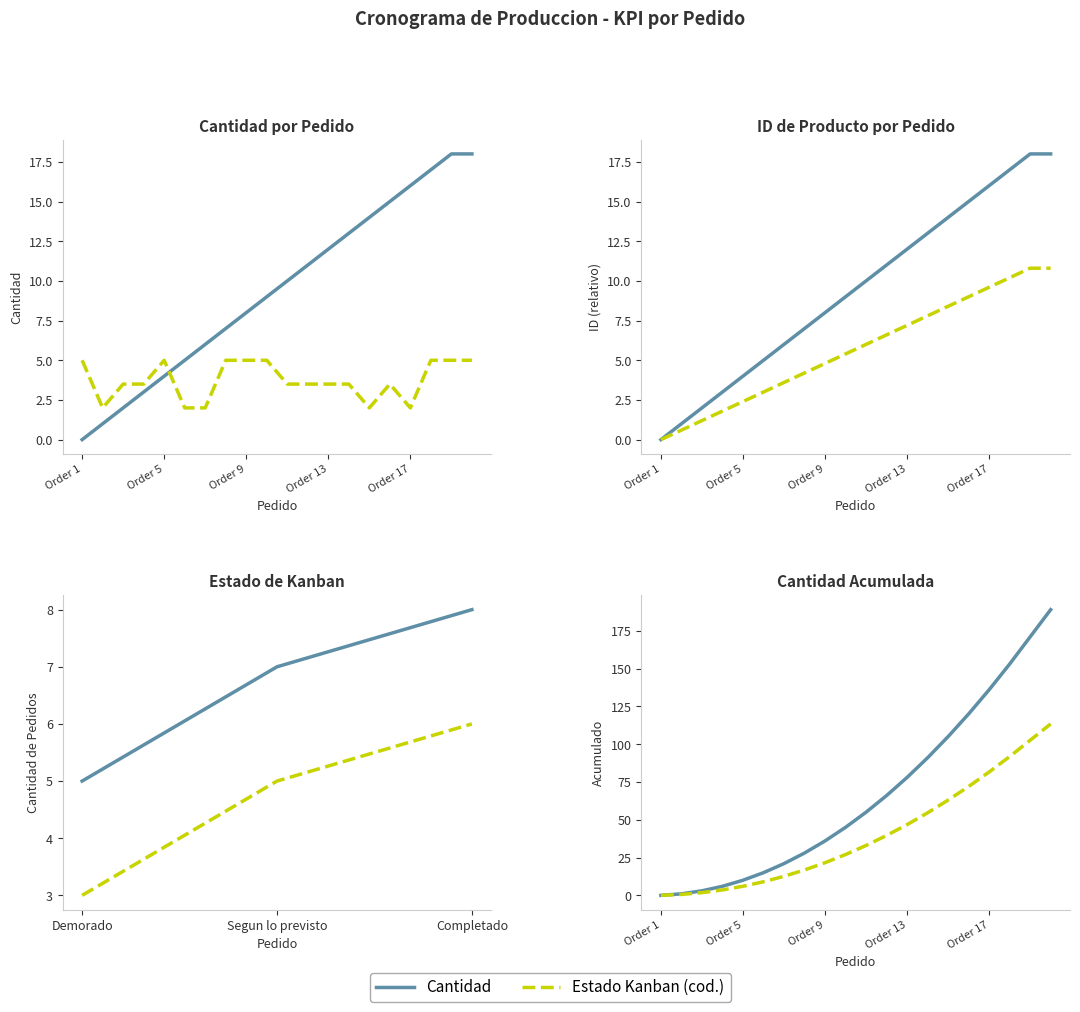

At how many categories does at least one series exceed 8?

11